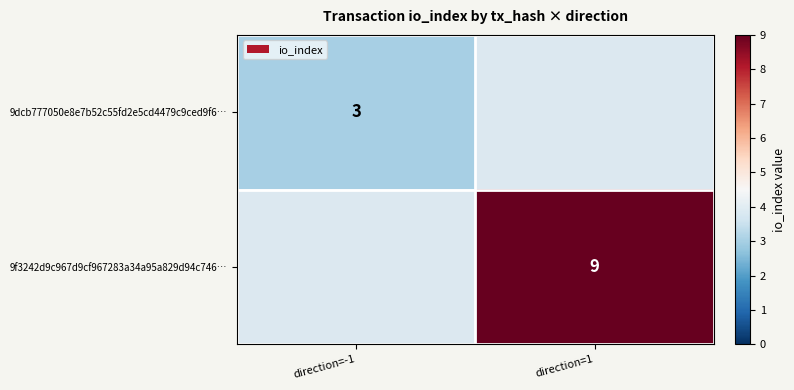

True or false: 9dcb777050e8e7b52c55fd2e5cd4479c9ced9f6… has a value of 3 at direction=-1.

True